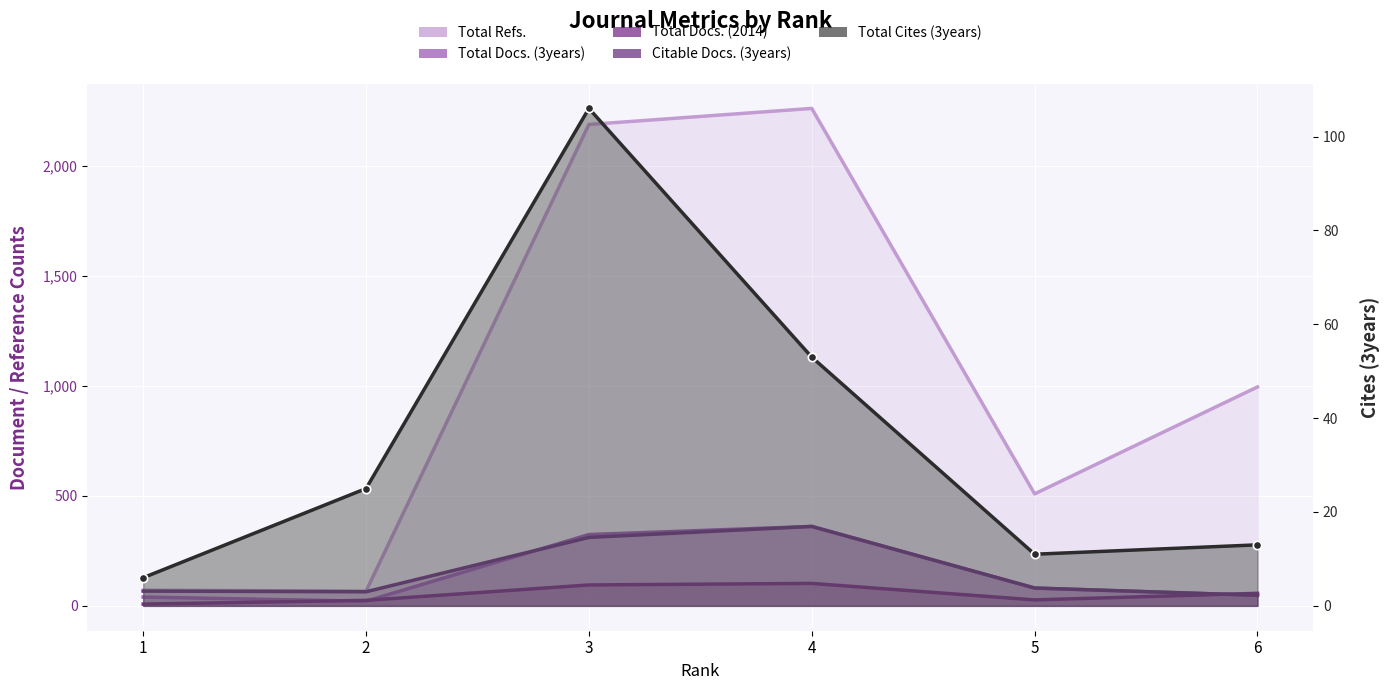

Which has a higher value, 2 or 3?

3